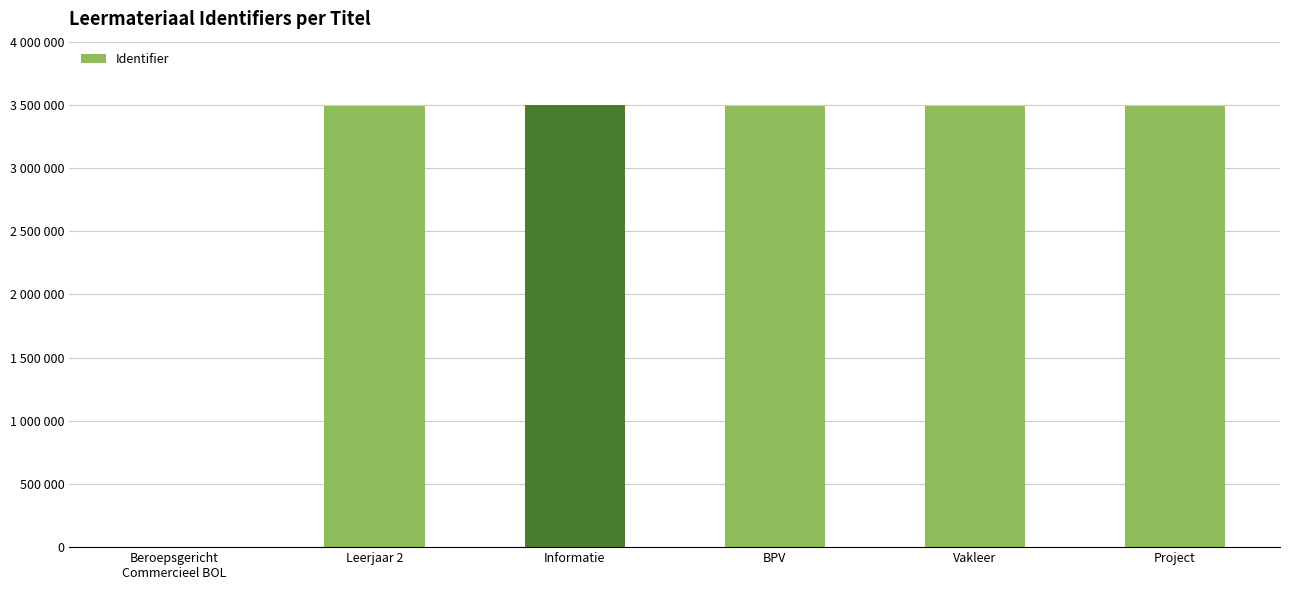

What is the change in value from Vakleer to Project?

-10